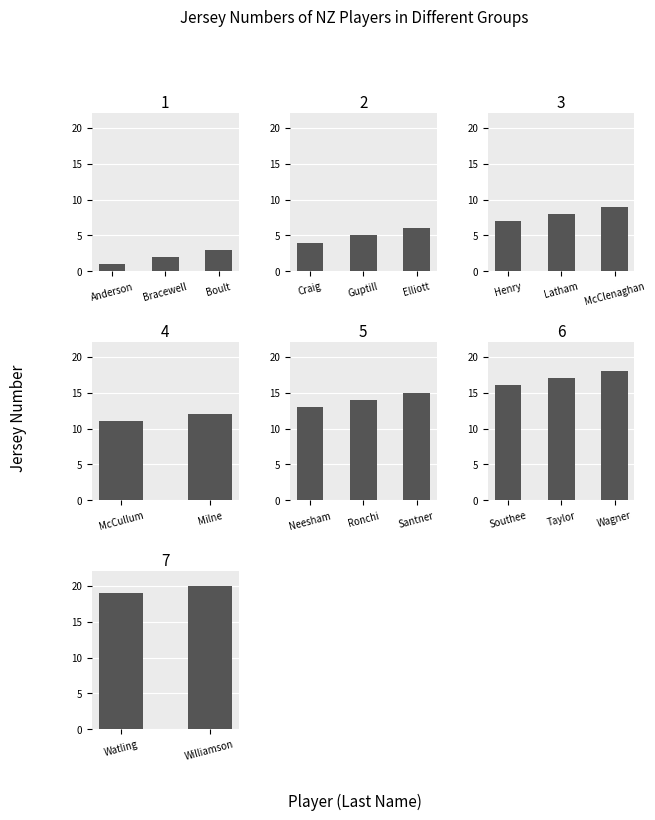

What position from the right is Adam Milne?

9